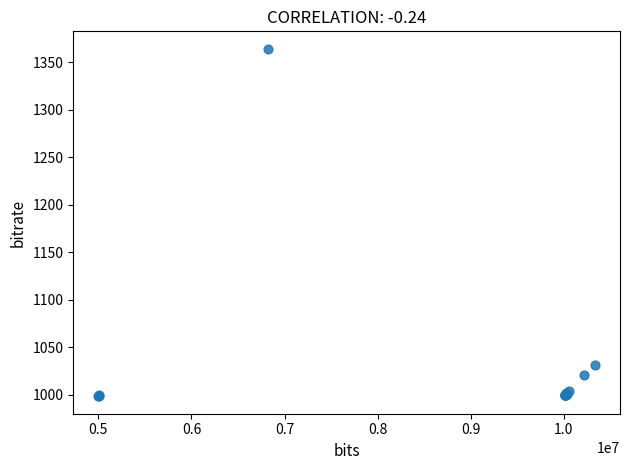

What Y value in the scatter plot is closest to 1181?

1031.8